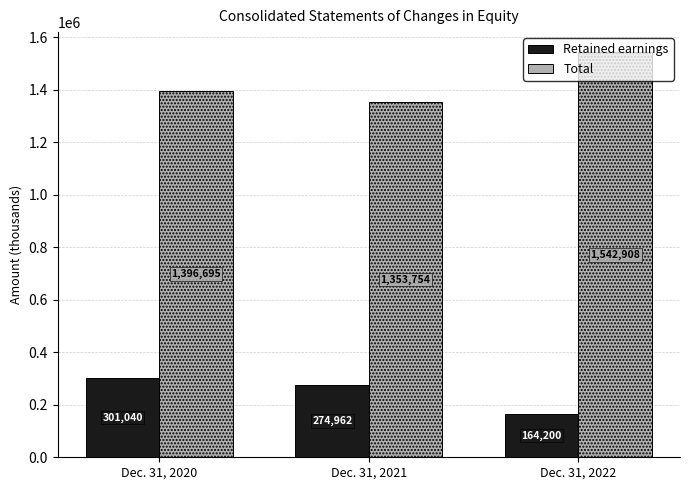

Which series has the largest range (max minus min)?

Total